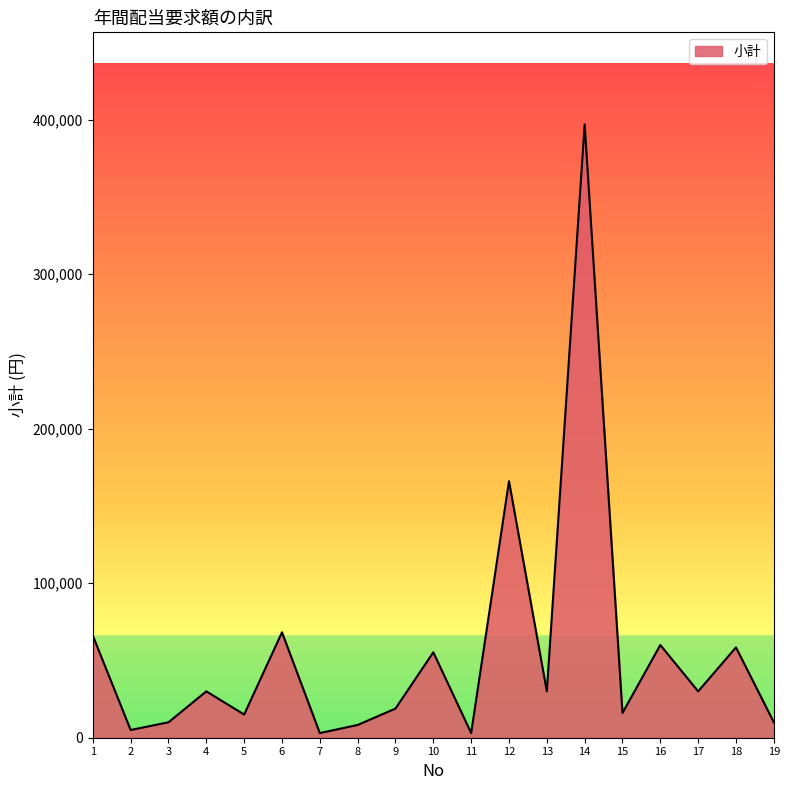

Which category has the highest value across all series?

14